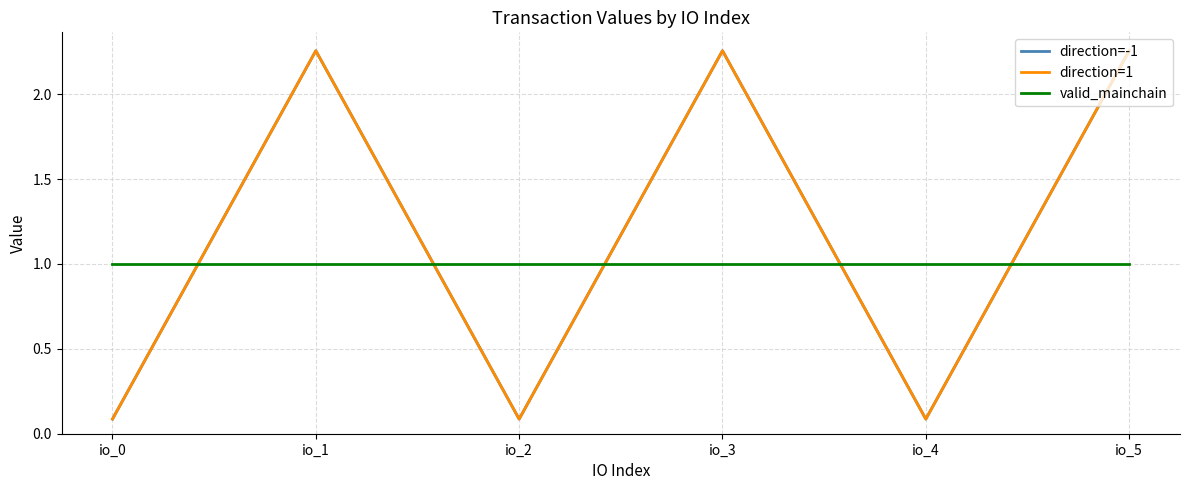

Between io_4 and io_5, which series saw the biggest shift?

direction=-1